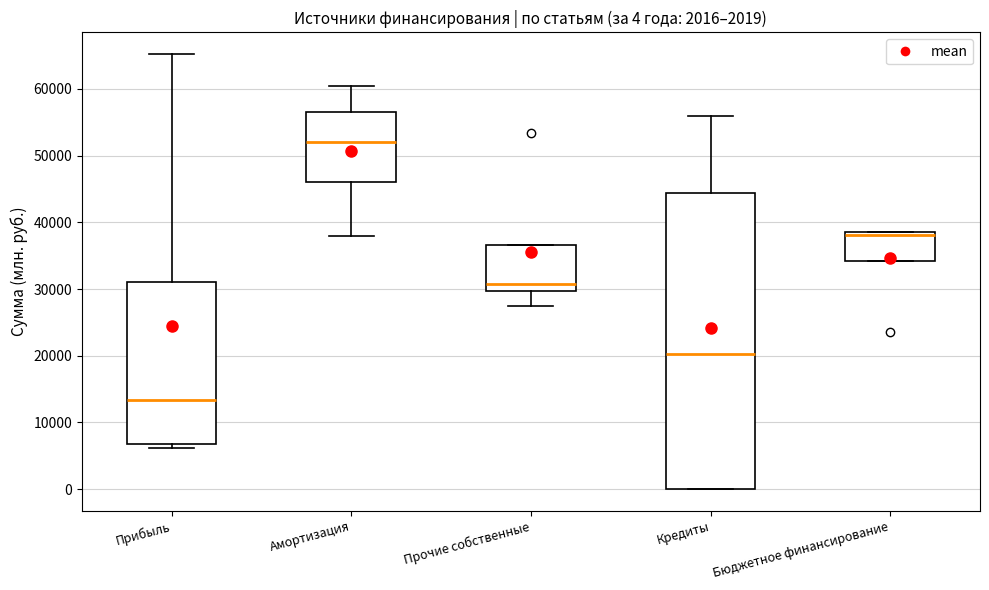

Which box is the tallest, from its lower edge to its upper edge?

Кредиты